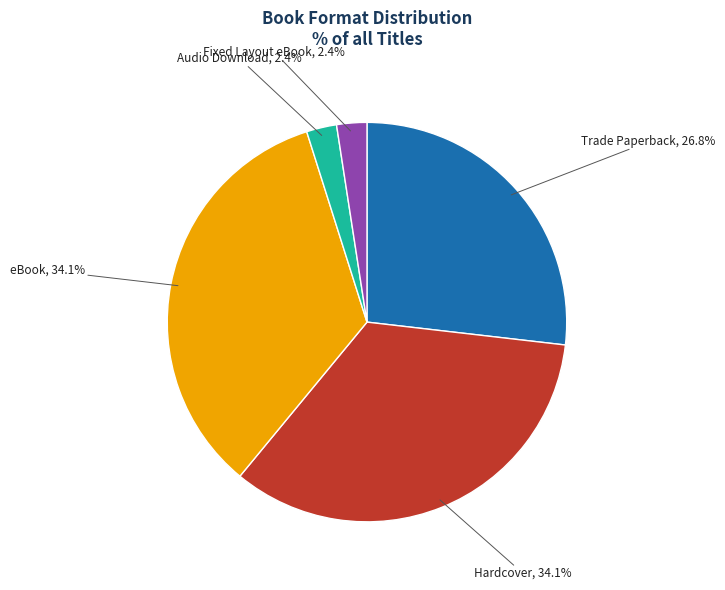

Is the sum of Fixed Layout eBook and Audio Download greater than half?

No